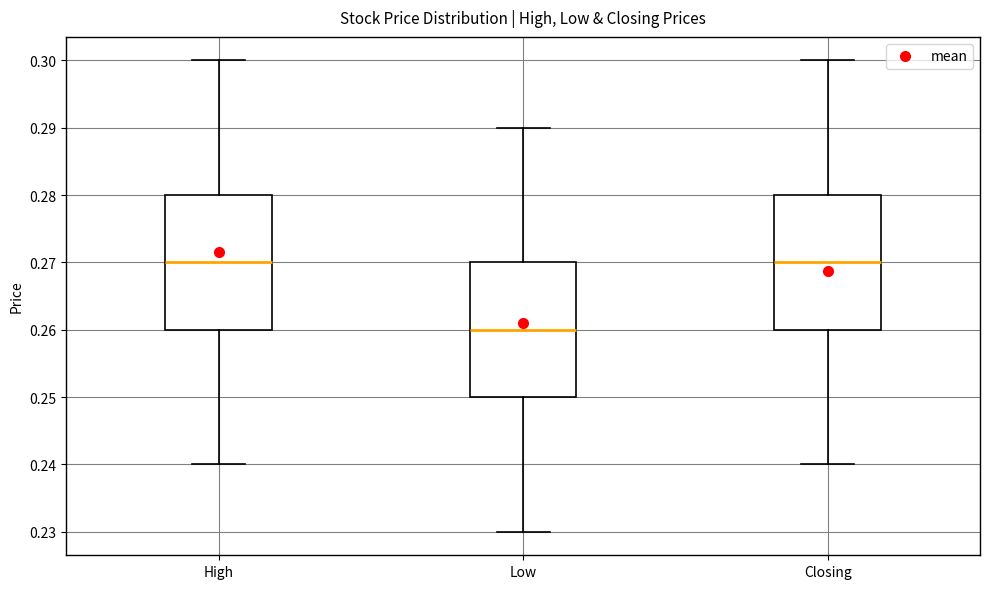

Where does the median line of the box for High sit on the y-axis? The values are not printed on the chart, so give them approximately, as read against the axis.

0.27